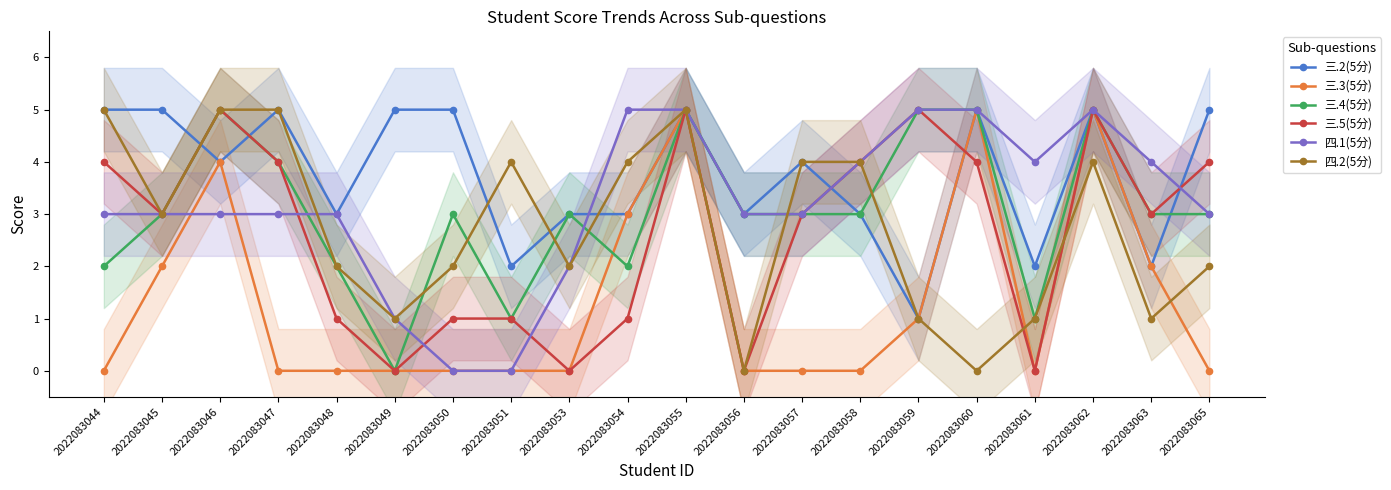

True or false: 三.3(5分) and 四.1(5分) intersect in this chart.

True